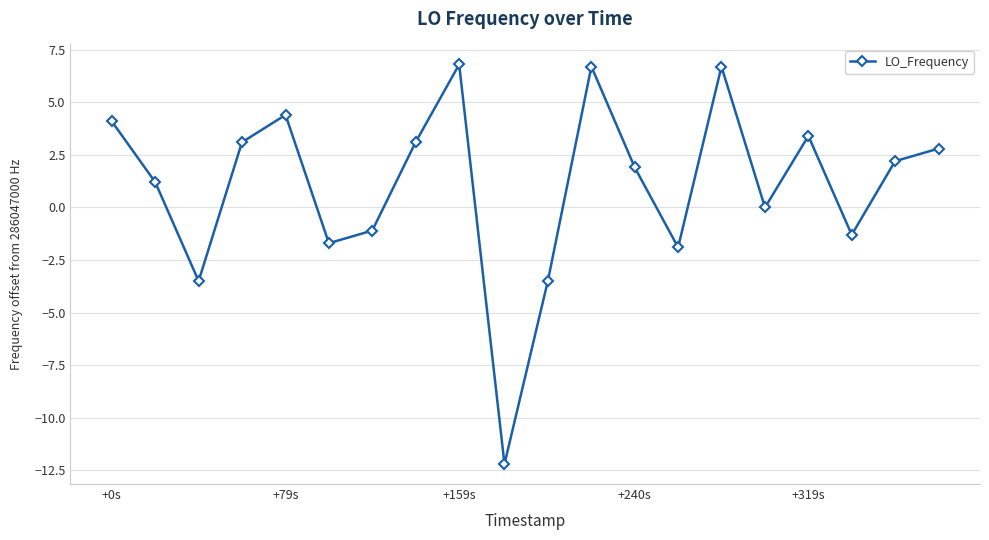

What is the sum of all values?

21.2